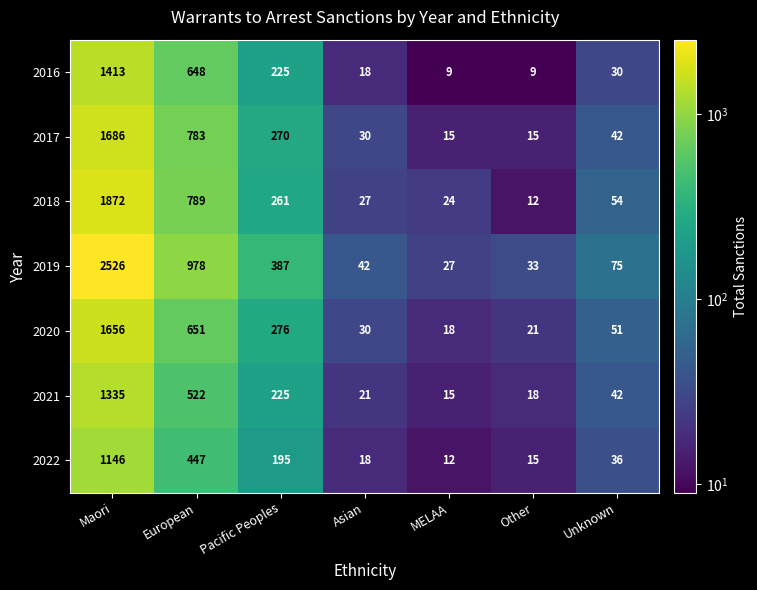

What is the sum of all 2016 values?

2352